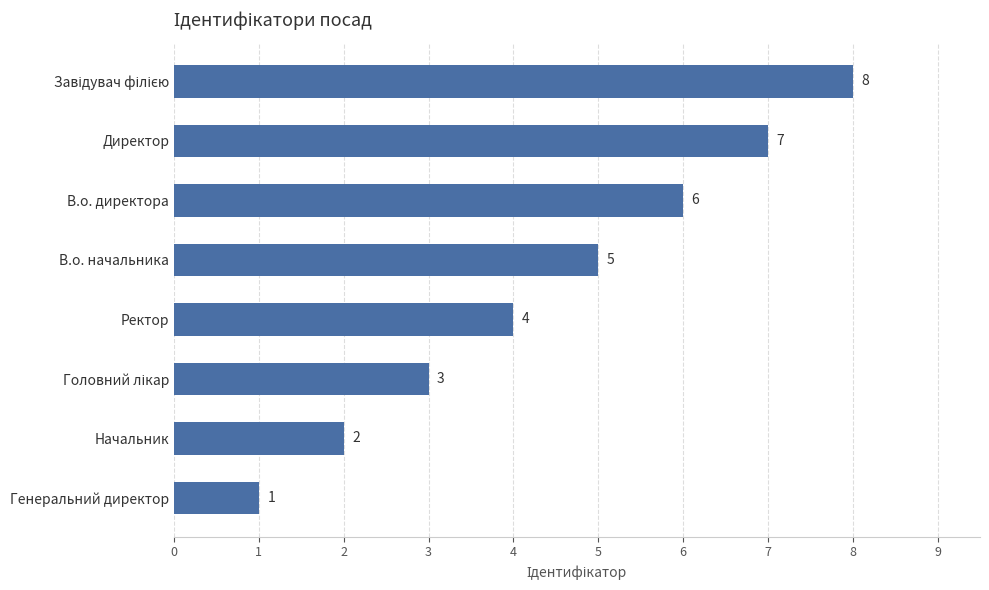

At which category does the chart reach its minimum across all series?

Генеральний директор